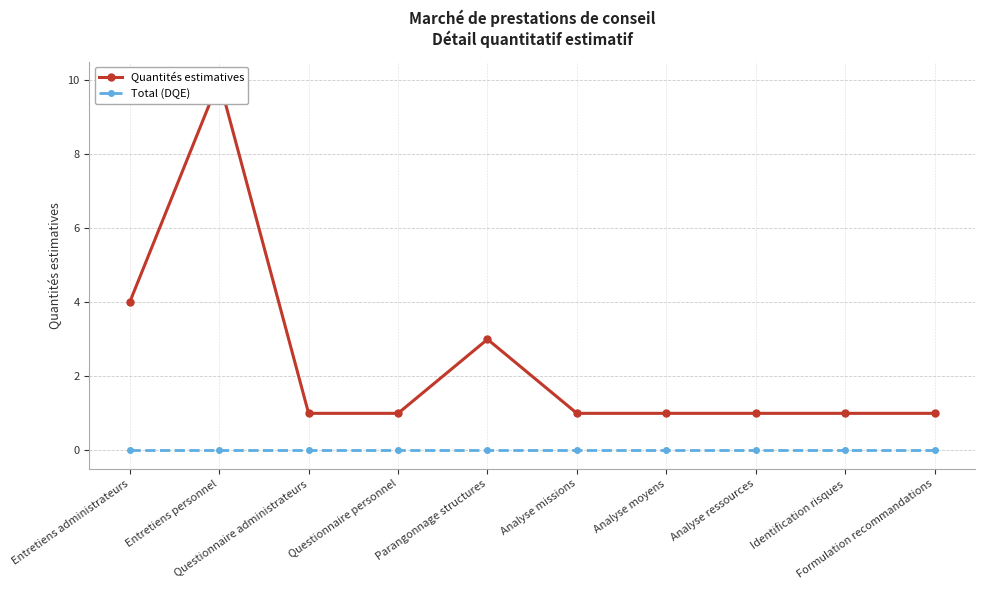

True or false: Quantités estimatives has more than 0 interior local peaks.

True